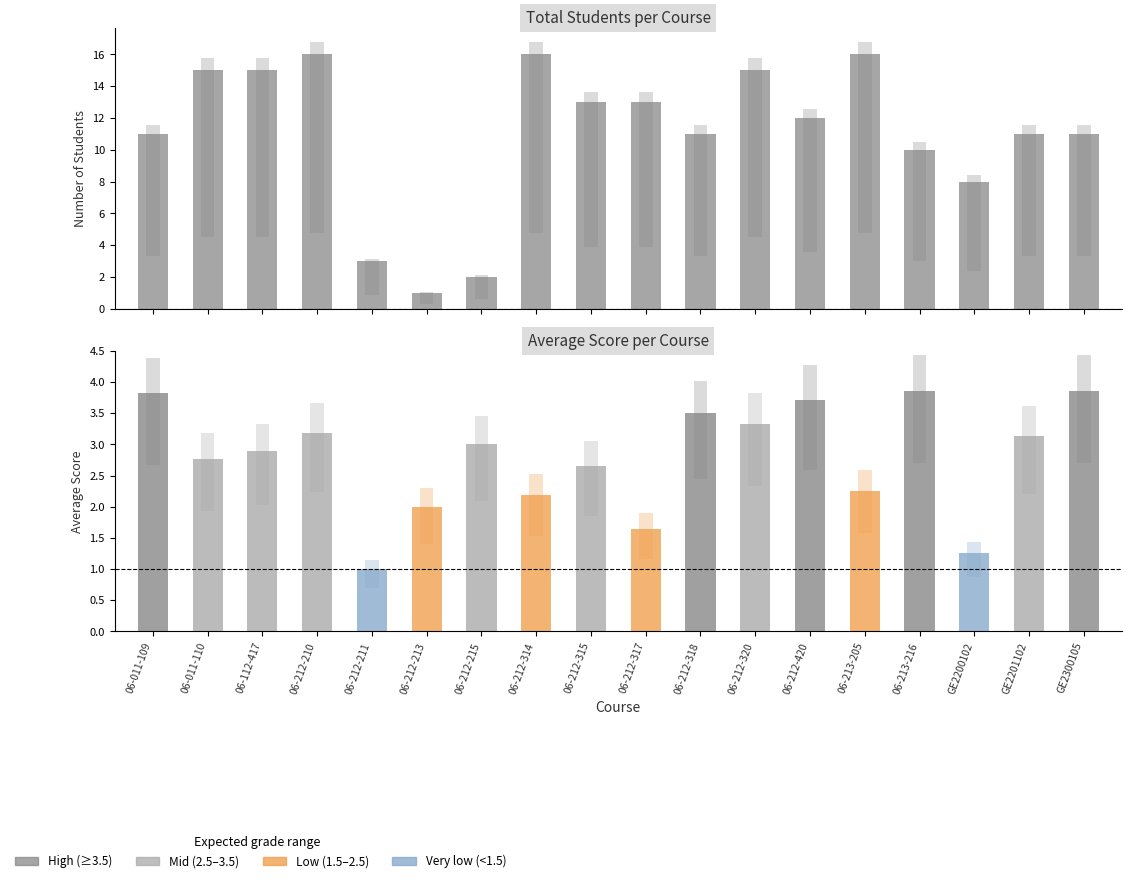

How many data points in Total Students are above 12?

8